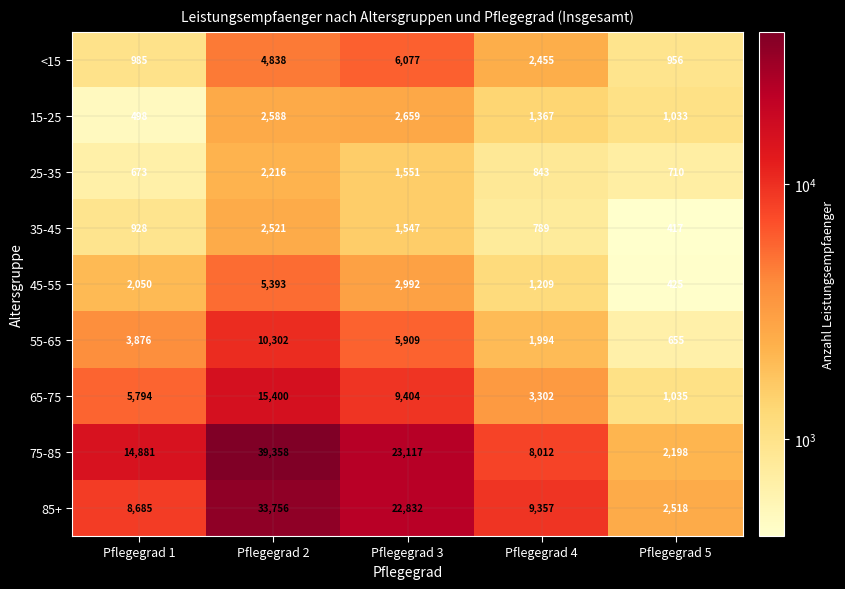

At how many categories does at least one series exceed 35275?

1